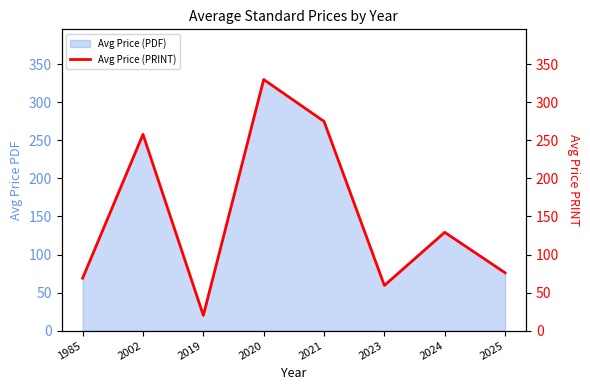

List the labels in order of value, smallest first.

2019, 2023, 1985, 2025, 2024, 2002, 2021, 2020